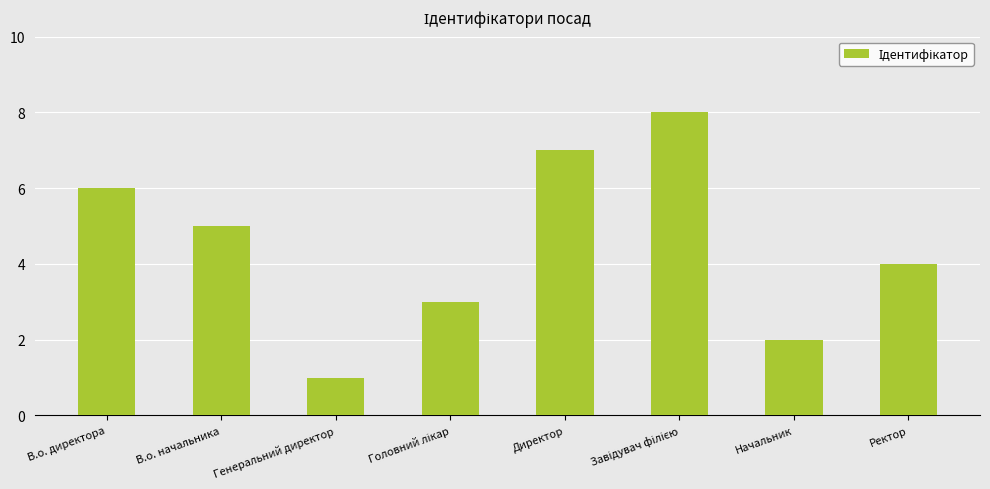

At which category does the chart reach its minimum across all series?

Генеральний директор